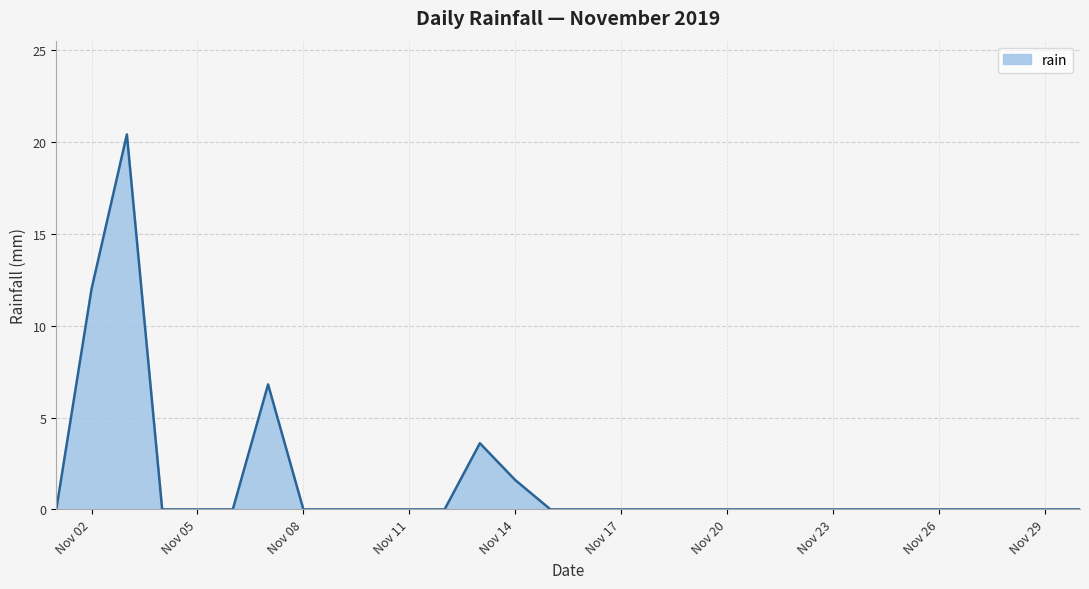

Reading right to left, what are all the values shown in this chart?

0.0	0.0	0.0	0.0	0.0	0.0	0.0	0.0	0.0	0.0	0.0	0.0	0.0	0.0	0.0	0.0	1.6	3.6	0.0	0.0	0.0	0.0	0.0	6.8	0.0	0.0	0.0	20.4	12.0	0.0